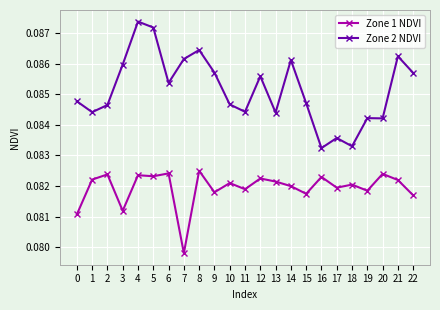

True or false: Zone 1 NDVI has more than 1 interior local peaks.

True